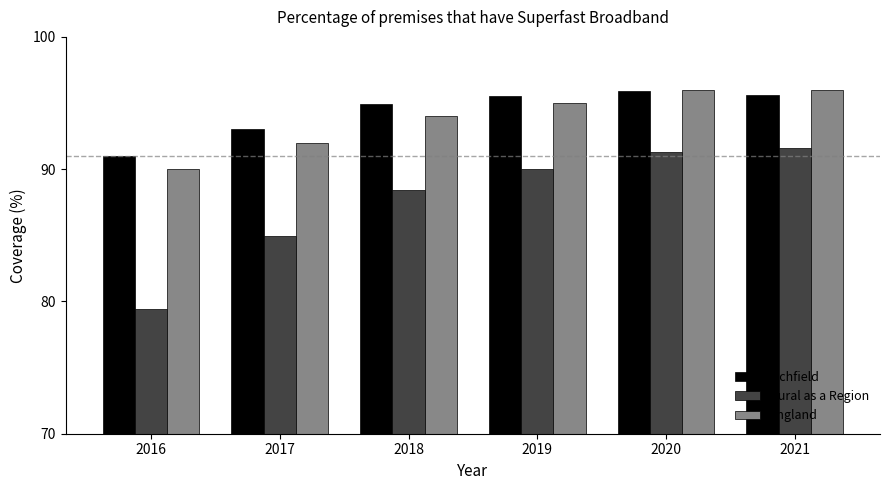

Is it true that Rural as a Region equals 91.6 at 2021?

True